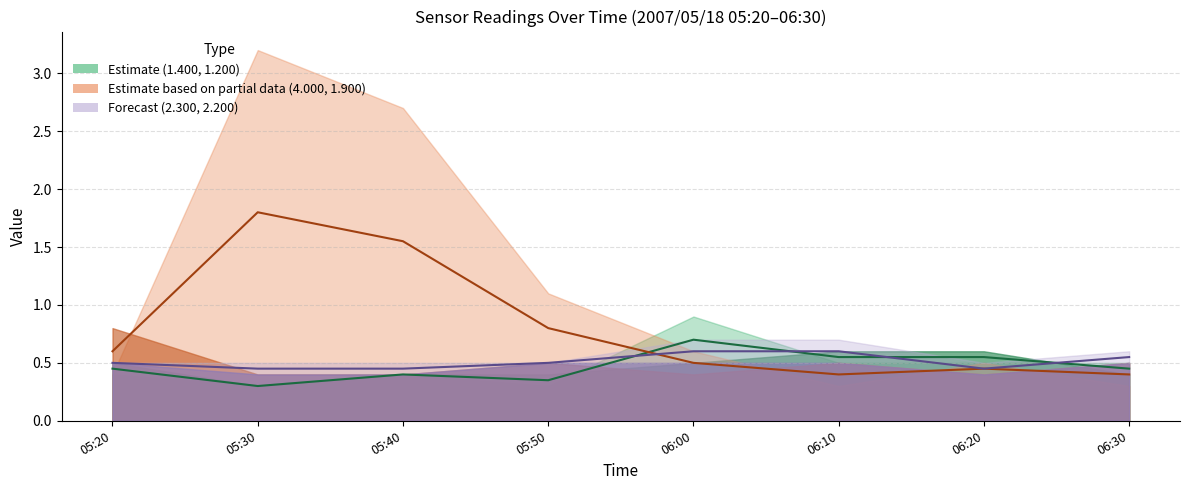

What is the value of the 1st point from the left?

0.5